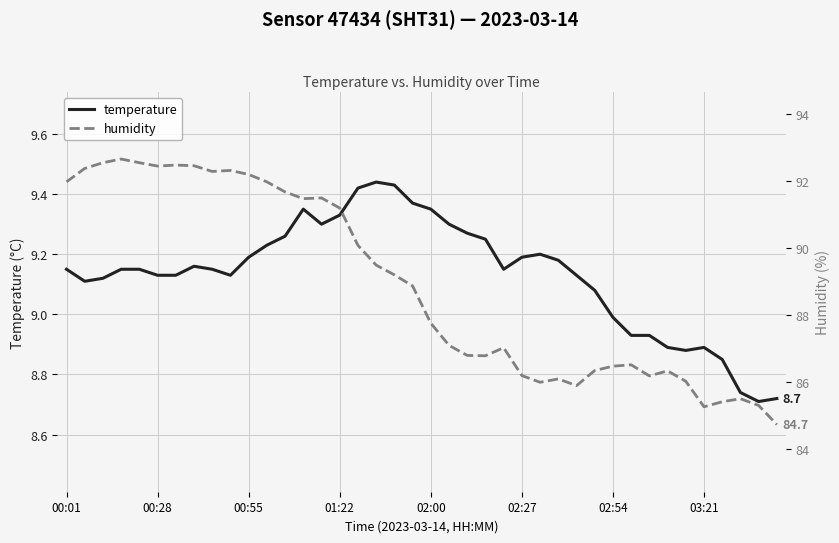

How many lines are shown in the chart?

2